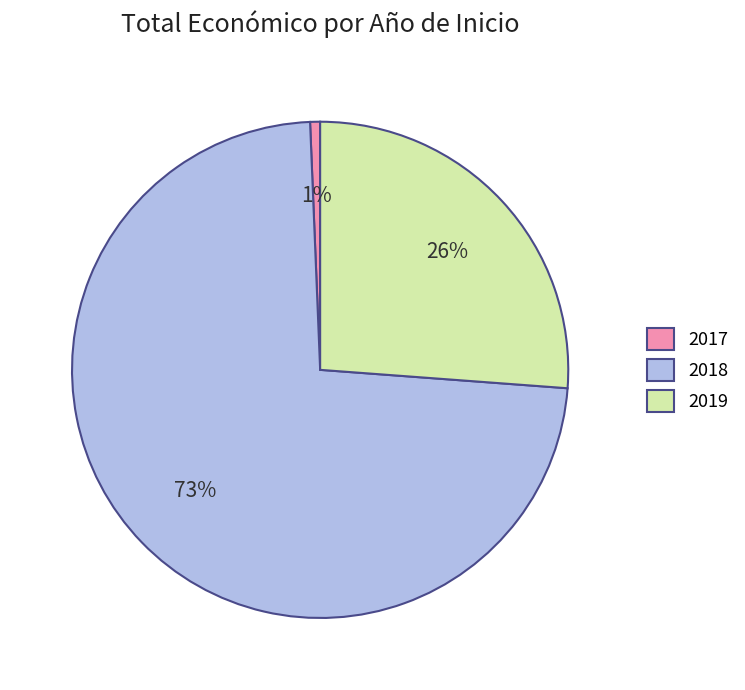

How many segments does this pie chart have?

3